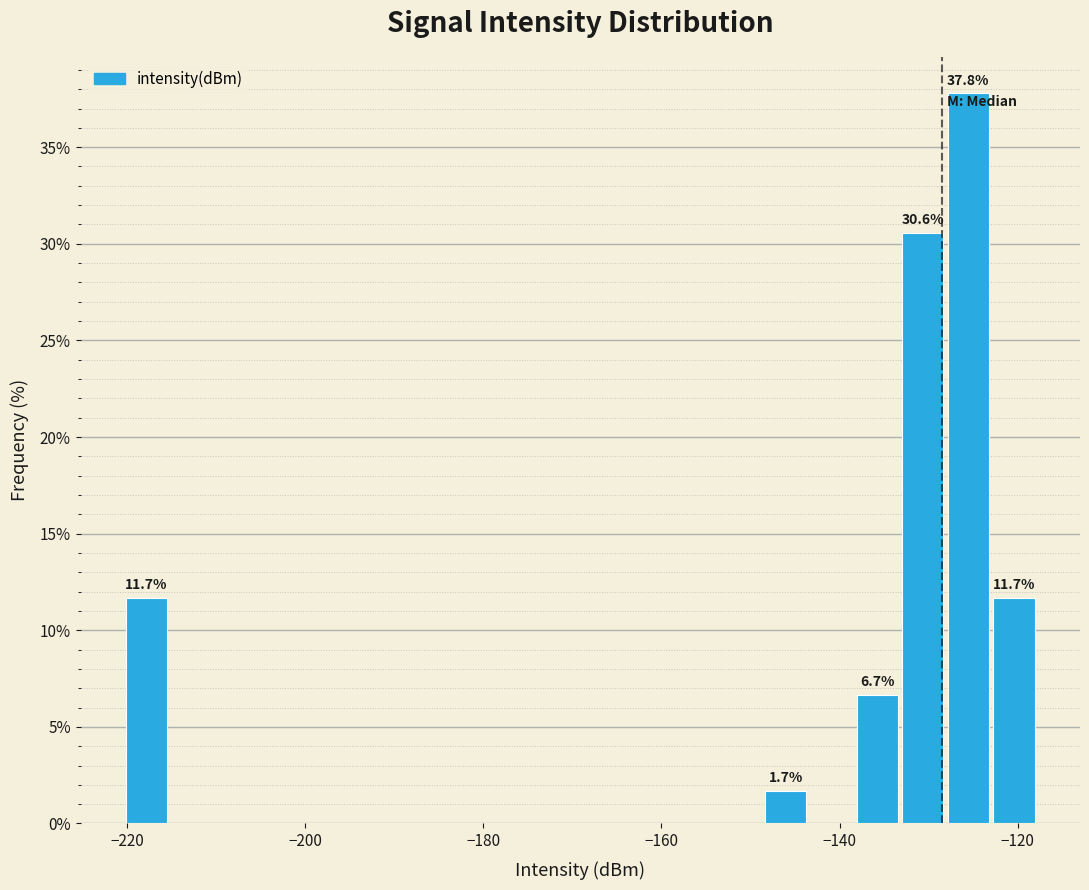

Around what value on the x-axis is the tallest bar? Give the approximate position of its centre, as read against the axis.

-126